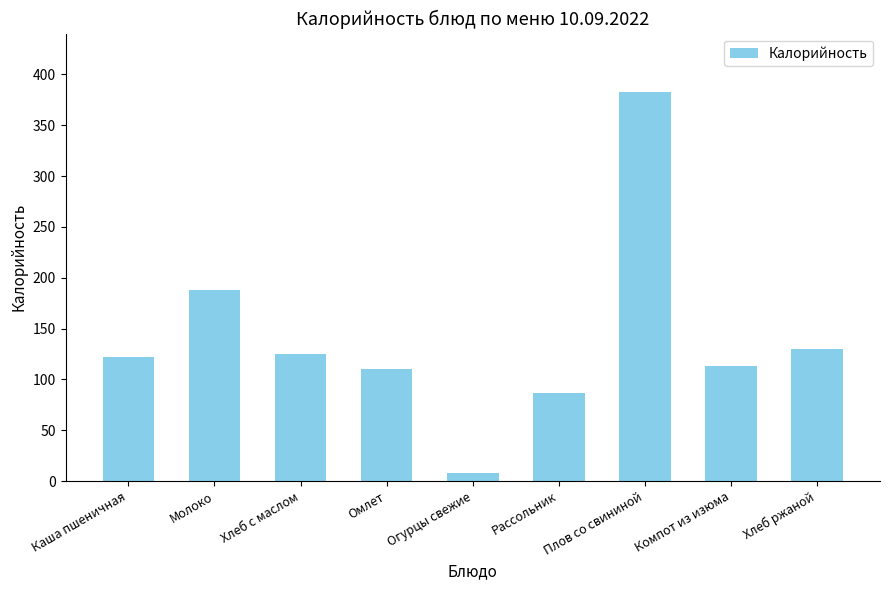

Where does the data first go above 121?

Каша пшеничная